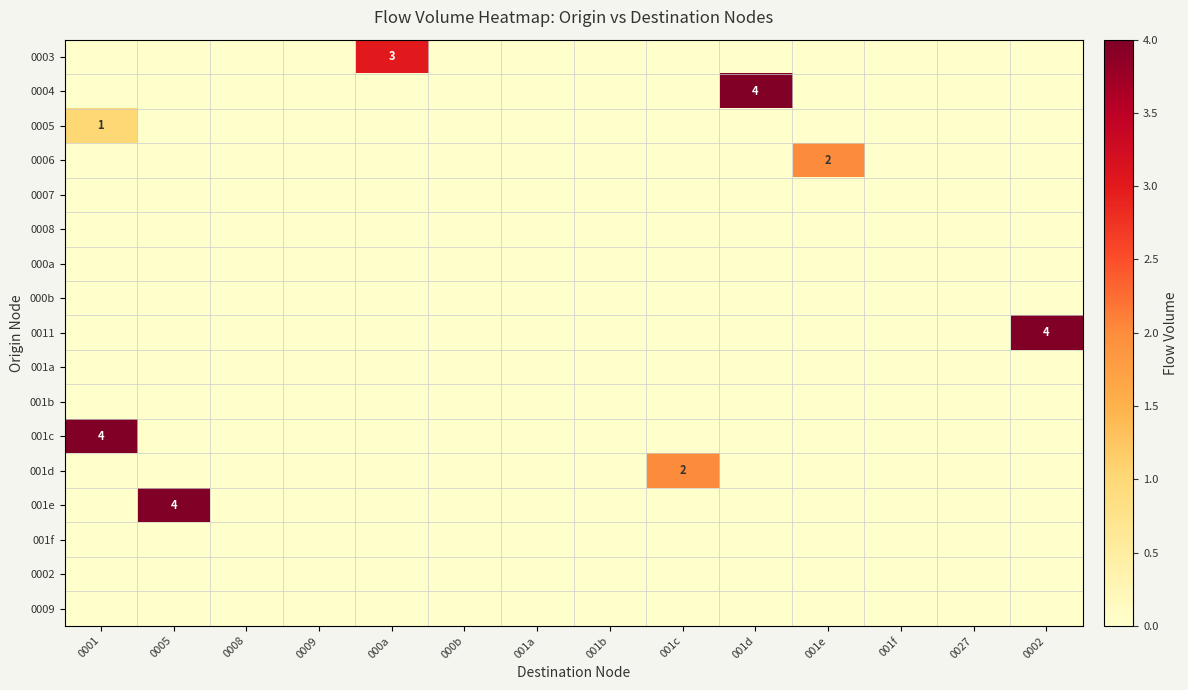

Is the value of 0011 at 0009 greater than the value of 001e at 001d?

No